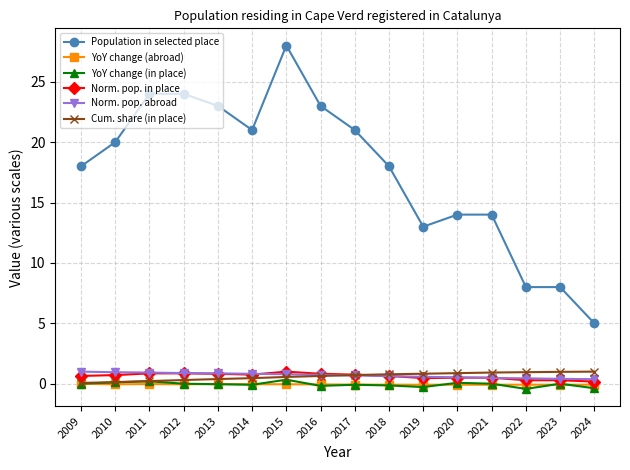

True or false: Norm. pop. in place and Population in selected place cross at least once.

False